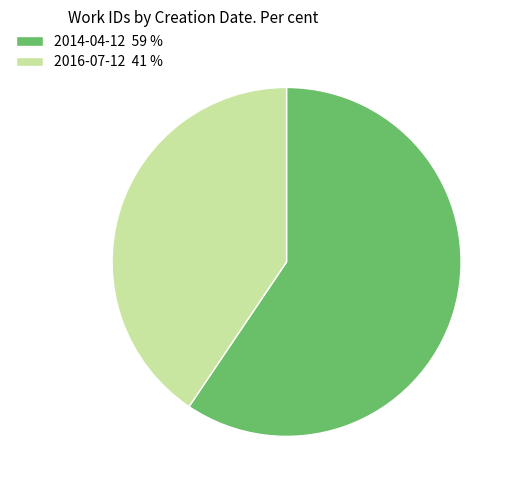

Does 2016-07-12 represent more than half of the total?

No